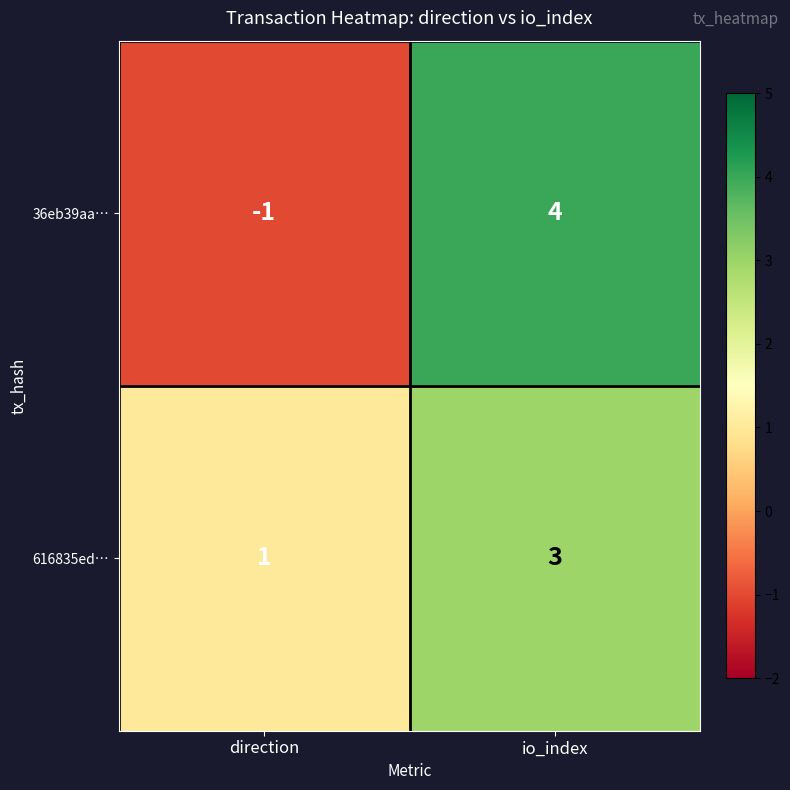

At which category is the sum across all series the highest?

io_index